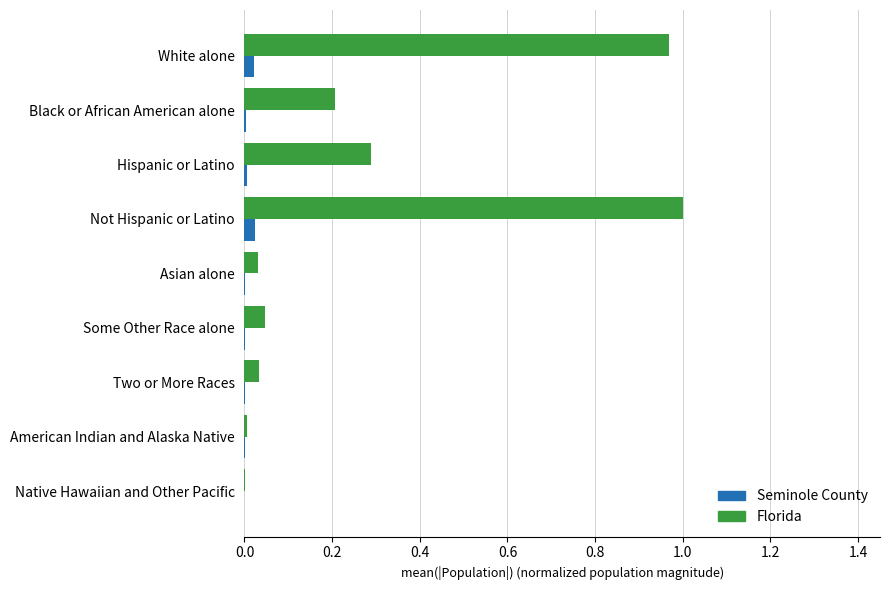

Which category has the highest value in the Florida series?

Not Hispanic or Latino